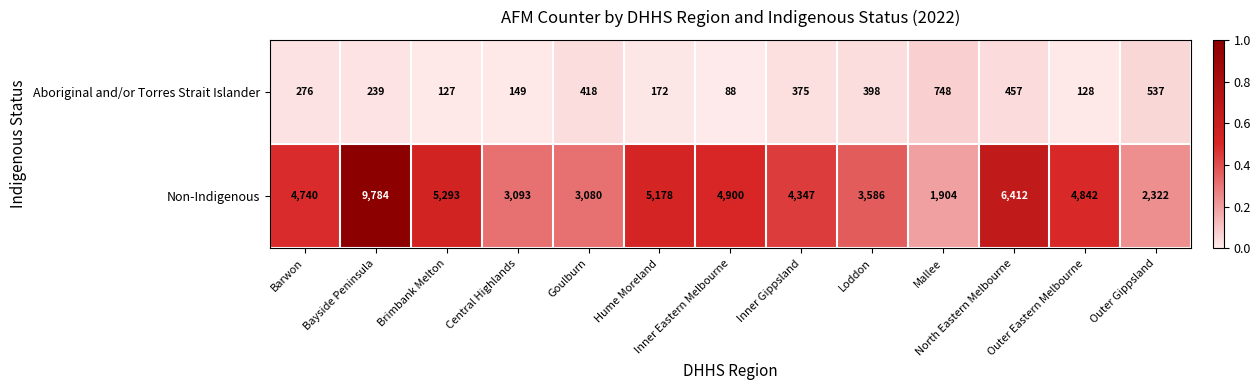

At Brimbank Melton, list the series in order from smallest to largest.

Aboriginal and/or Torres Strait Islander, Non-Indigenous